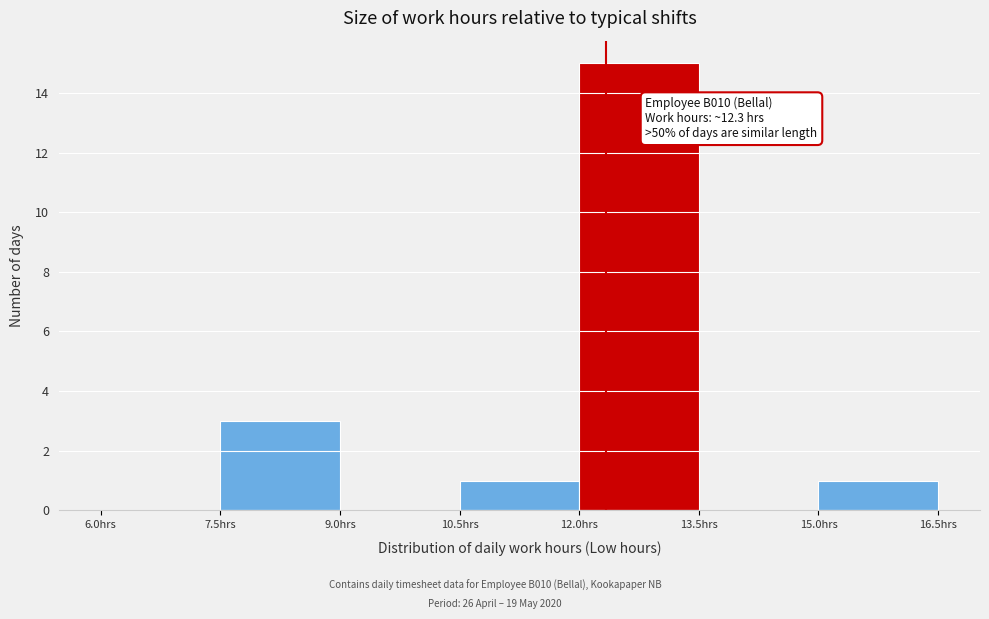

Over which range of the x-axis is the bar tallest?

12.0 to 13.5